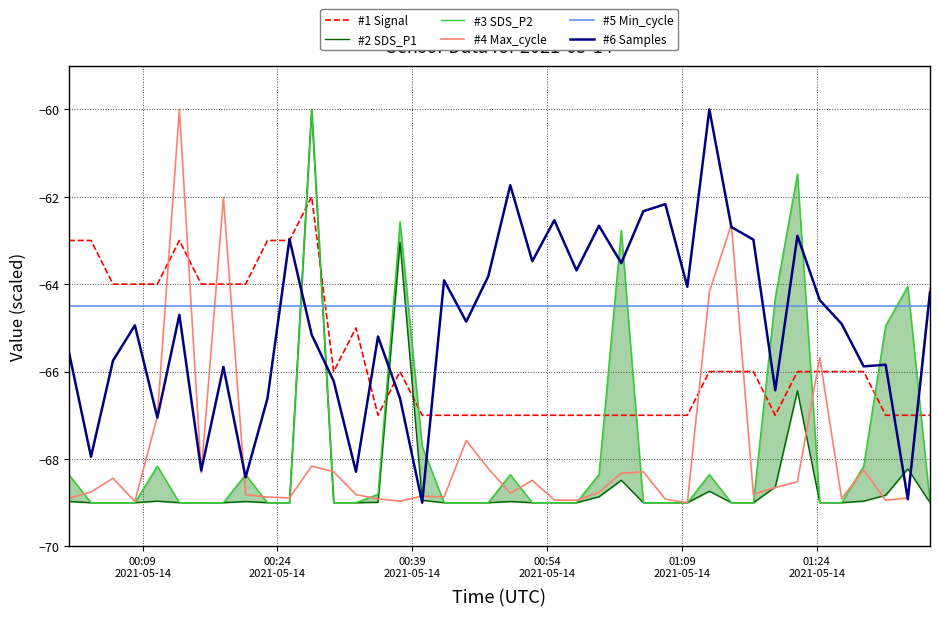

Reading right to left, transcribe all the data shown in this chart.

#1 Signal: -67.0	-67.0	-67.0	-66.0	-66.0	-66.0	-66.0	-67.0	-66.0	-66.0	-66.0	-67.0	-67.0	-67.0	-67.0	-67.0	-67.0	-67.0	-67.0	-67.0	-67.0	-67.0	-67.0	-67.0	-66.0	-67.0	-65.0	-66.0	-62.0	-63.0	-63.0	-64.0	-64.0	-64.0	-63.0	-64.0	-64.0	-64.0	-63.0	-63.0
#2 SDS_P1: -69.0	-68.2	-68.8	-69.0	-69.0	-69.0	-66.4	-68.6	-69.0	-69.0	-68.7	-69.0	-69.0	-69.0	-68.5	-68.9	-69.0	-69.0	-69.0	-69.0	-69.0	-69.0	-69.0	-68.9	-63.0	-69.0	-69.0	-69.0	-60.0	-69.0	-69.0	-69.0	-69.0	-69.0	-69.0	-69.0	-69.0	-69.0	-69.0	-69.0
#3 SDS_P2: -69.0	-64.0	-65.0	-68.2	-69.0	-69.0	-61.5	-64.3	-69.0	-69.0	-68.4	-69.0	-69.0	-69.0	-62.8	-68.4	-69.0	-69.0	-69.0	-68.4	-69.0	-69.0	-69.0	-67.7	-62.6	-68.8	-69.0	-69.0	-60.0	-69.0	-69.0	-68.4	-69.0	-69.0	-69.0	-68.2	-69.0	-69.0	-69.0	-68.4
#4 Max_cycle: -64.1	-68.9	-68.9	-68.3	-68.9	-65.7	-68.5	-68.7	-68.8	-62.6	-64.2	-69.0	-68.9	-68.3	-68.3	-68.8	-68.9	-68.9	-68.5	-68.8	-68.2	-67.6	-68.9	-68.9	-69.0	-68.9	-68.8	-68.3	-68.2	-68.9	-68.9	-68.8	-62.0	-68.3	-60.0	-67.0	-69.0	-68.4	-68.8	-68.9
#5 Min_cycle: -64.5	-64.5	-64.5	-64.5	-64.5	-64.5	-64.5	-64.5	-64.5	-64.5	-64.5	-64.5	-64.5	-64.5	-64.5	-64.5	-64.5	-64.5	-64.5	-64.5	-64.5	-64.5	-64.5	-64.5	-64.5	-64.5	-64.5	-64.5	-64.5	-64.5	-64.5	-64.5	-64.5	-64.5	-64.5	-64.5	-64.5	-64.5	-64.5	-64.5
#6 Samples: -64.2	-68.9	-65.8	-65.9	-64.9	-64.4	-62.9	-66.4	-63.0	-62.7	-60.0	-64.1	-62.2	-62.3	-63.5	-62.7	-63.7	-62.5	-63.5	-61.7	-63.8	-64.9	-63.9	-69.0	-66.6	-65.2	-68.3	-66.2	-65.2	-63.0	-66.6	-68.4	-65.9	-68.3	-64.7	-67.1	-64.9	-65.7	-67.9	-65.5